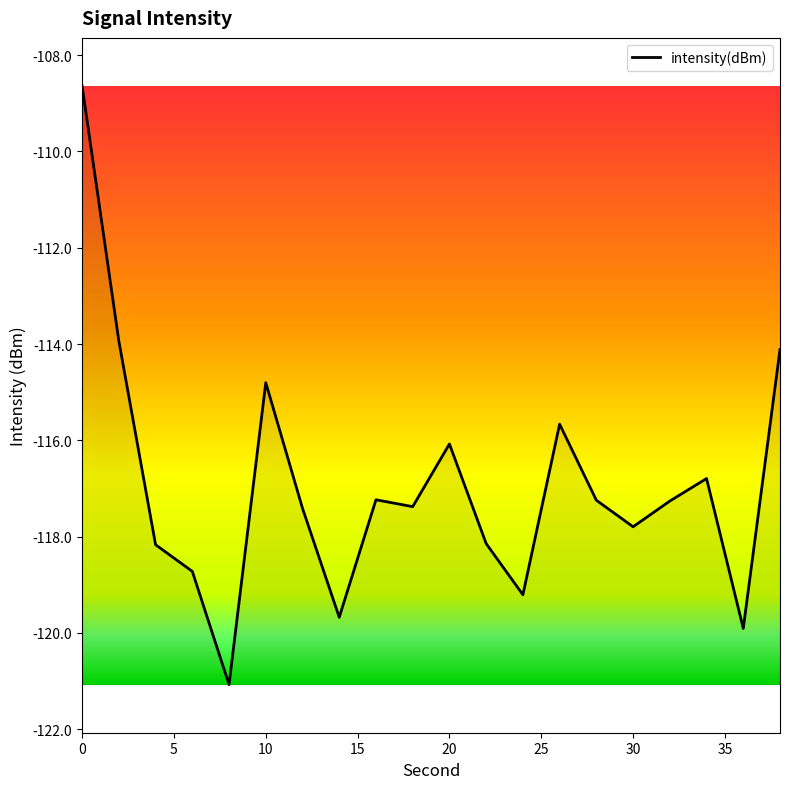

What is the average value?

-117.0